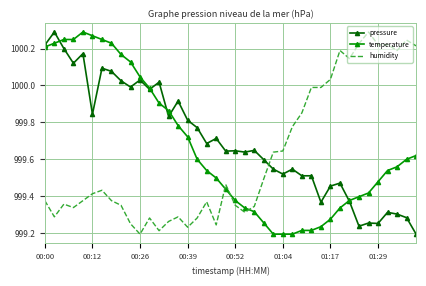

How many intersections are there between pressure and humidity?

1